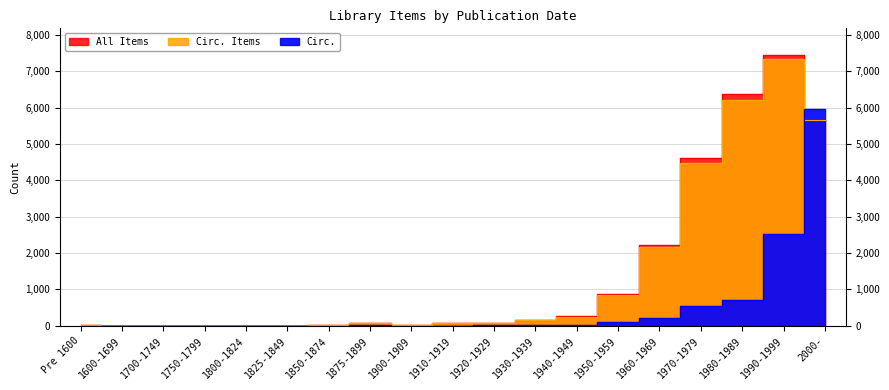

What is the sum of the Circ. values at Pre 1600 and 1910-1919?

15